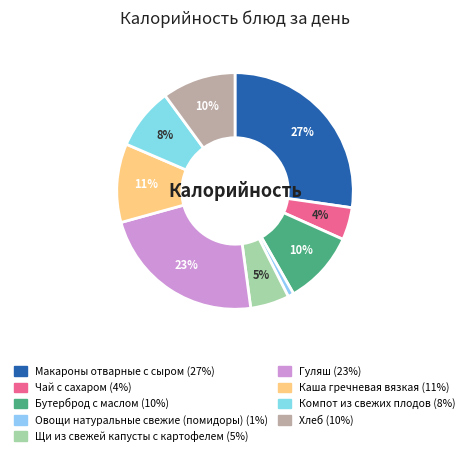

To the nearest percent, what is the difference between the Щи из свежей капусты с картофелем and Компот из свежих плодов slice percentages?

3%